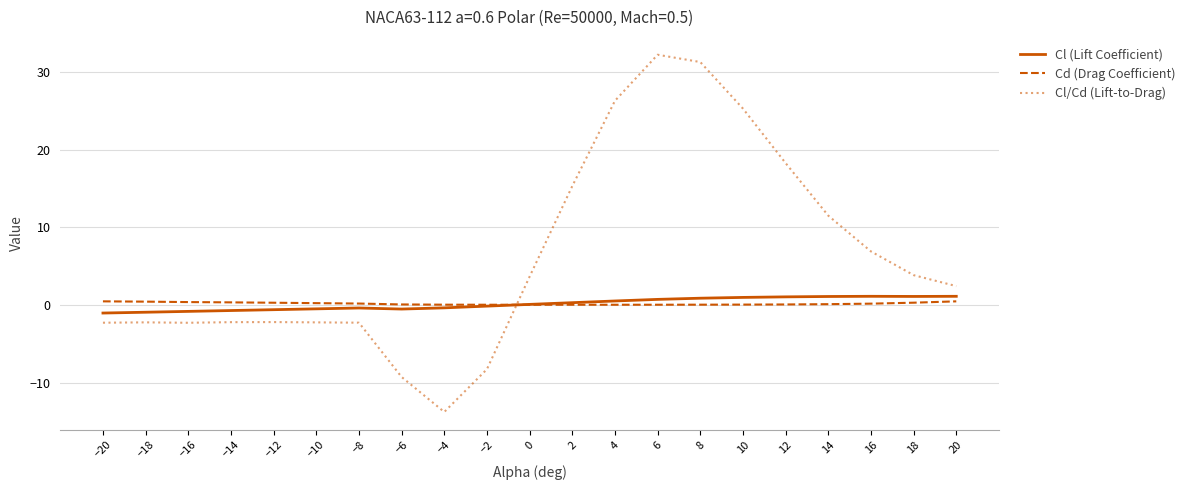

Rank the series at −18 from highest to lowest value.

Cd (Drag Coefficient), Cl (Lift Coefficient), Cl/Cd (Lift-to-Drag)